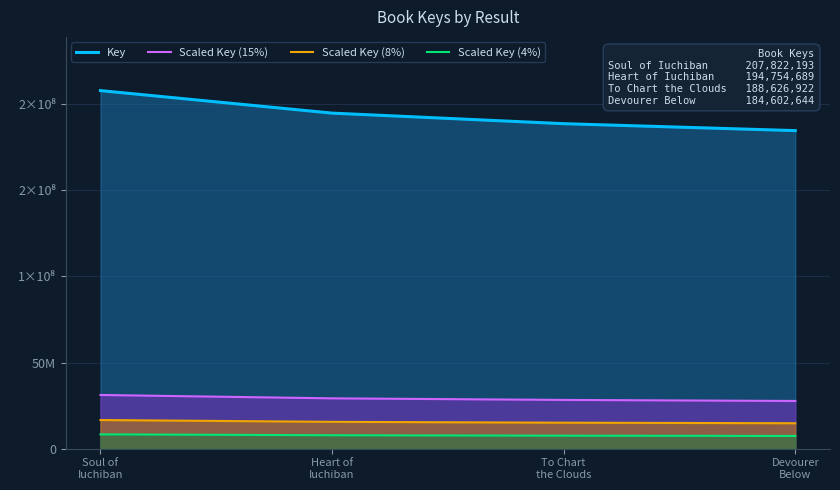

Does the chart have visible grid lines?

Yes